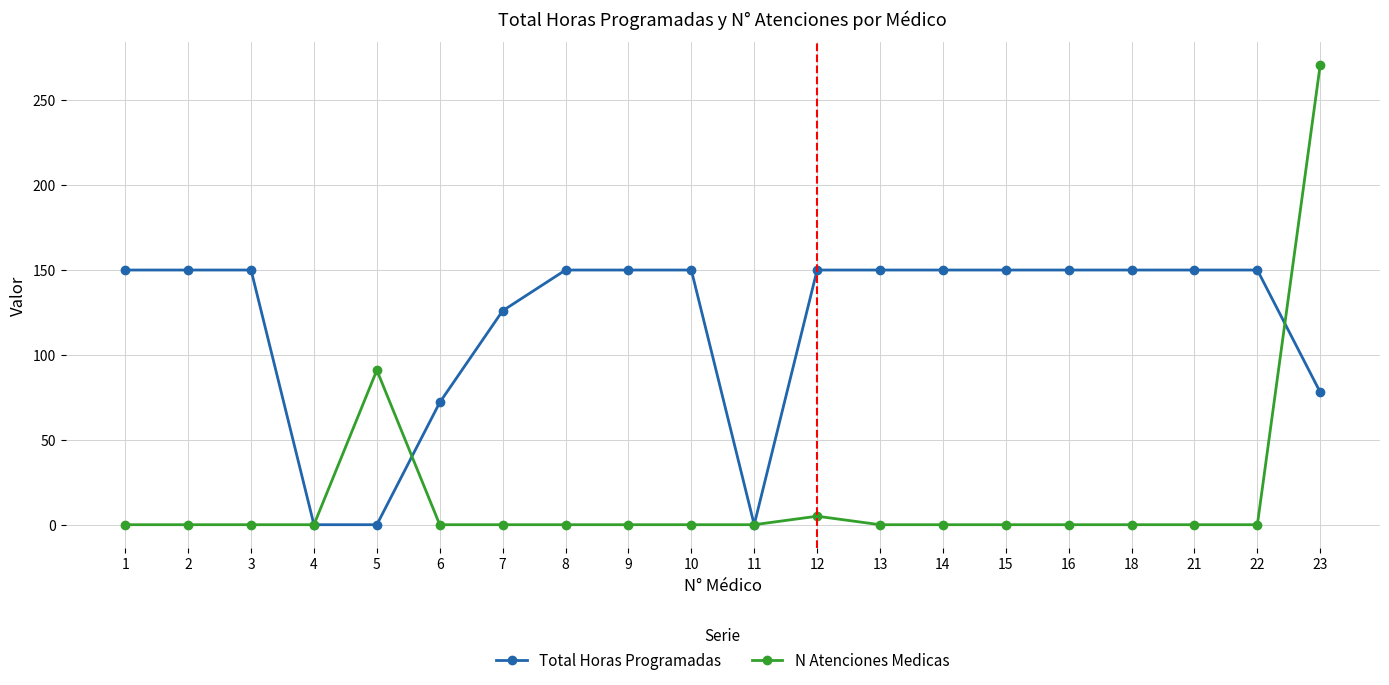

Which series has the largest range (max minus min)?

N Atenciones Medicas